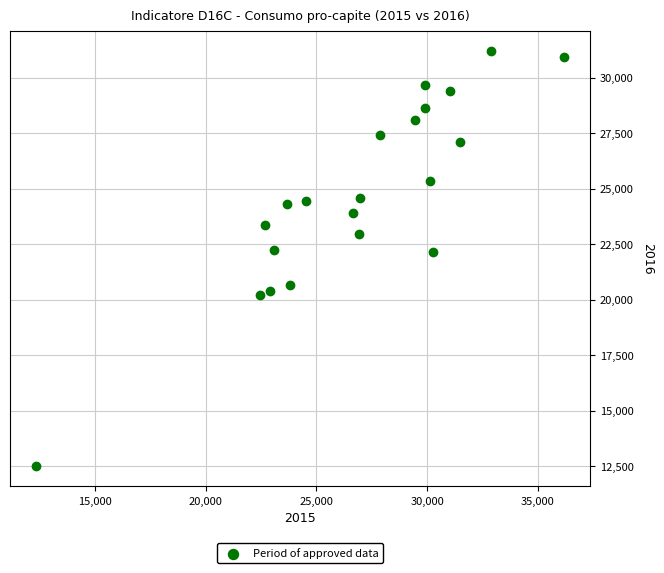

What is the range of Y values (max minus min)?

18648.0